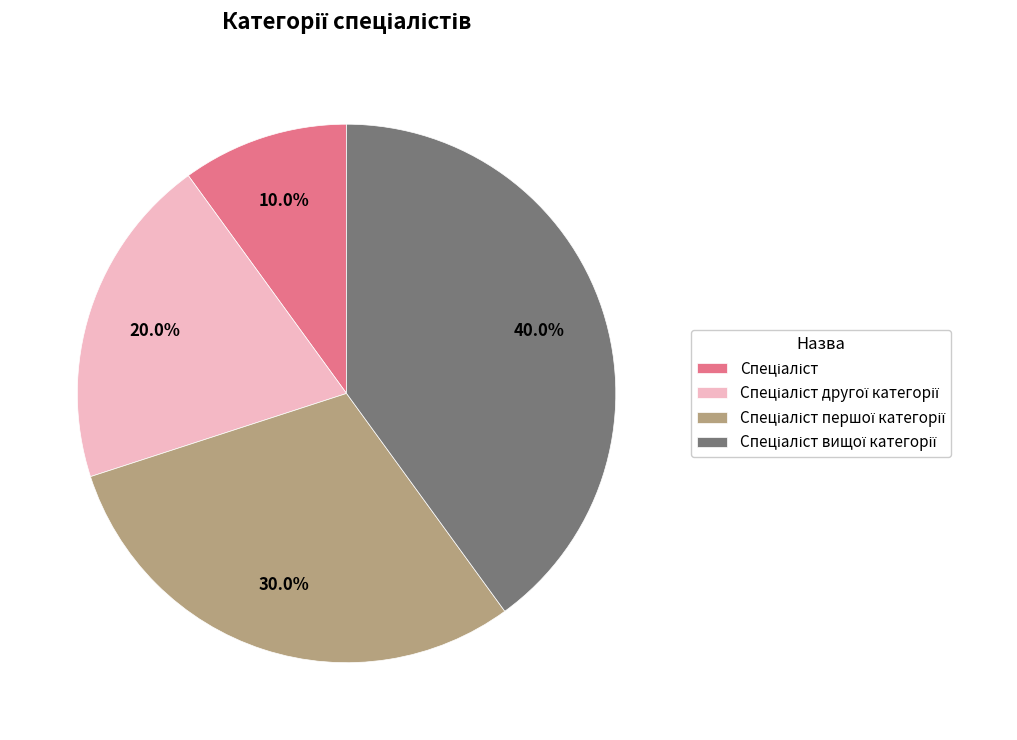

How many slices are in this pie chart?

4